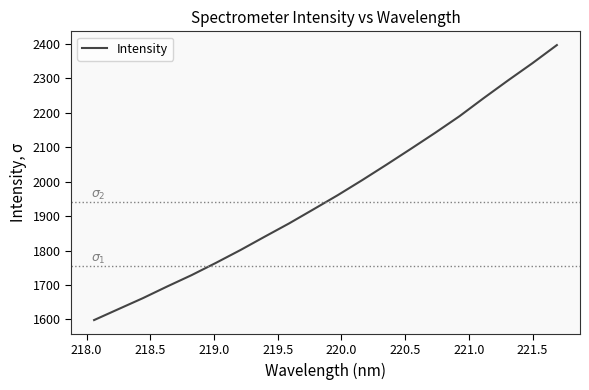

What is the maximum value shown in the chart?

2396.6